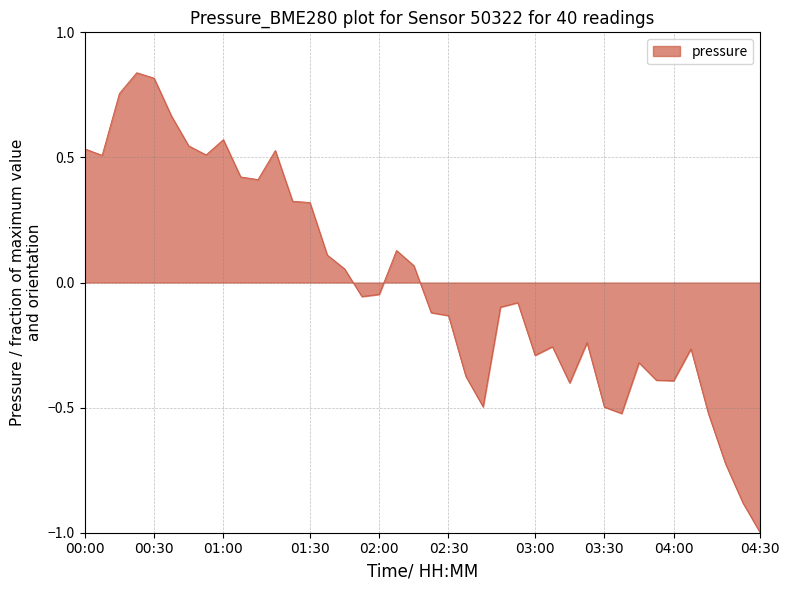

What is the smallest value displayed?

-1.0